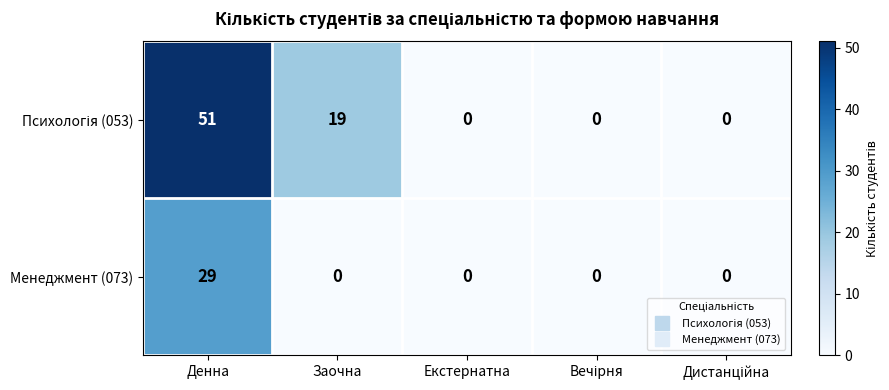

What is the spread (max minus min) of values at Денна?

22